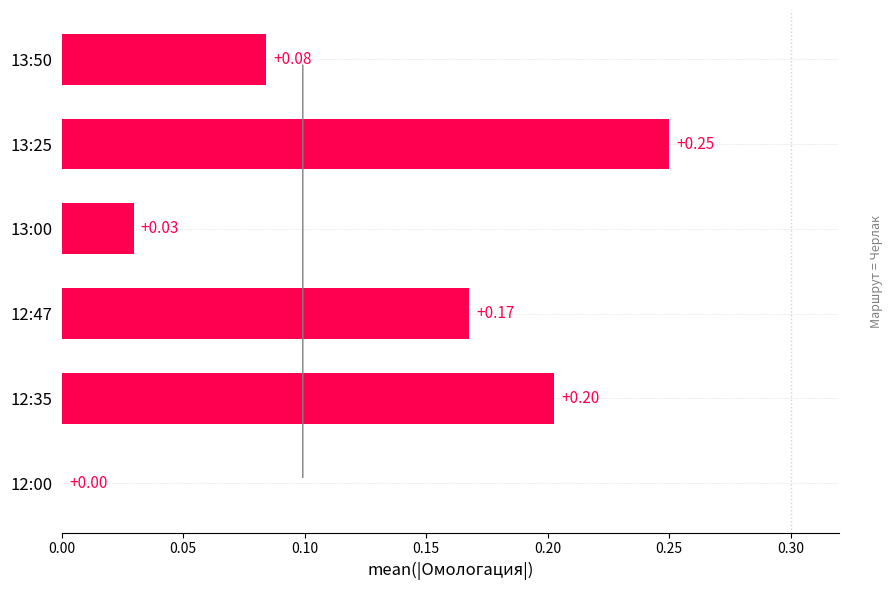

Between 13:00 and 12:47, which is larger?

12:47